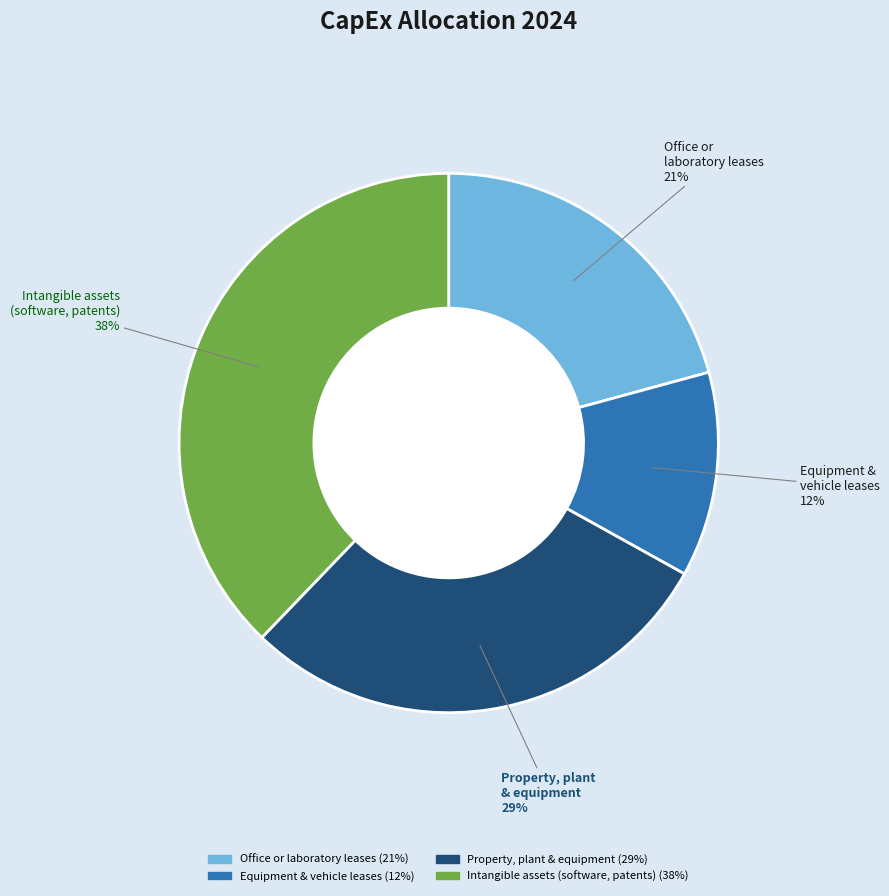

What percentage is the Equipment and company vehicle leases slice, to the nearest percent?

12%